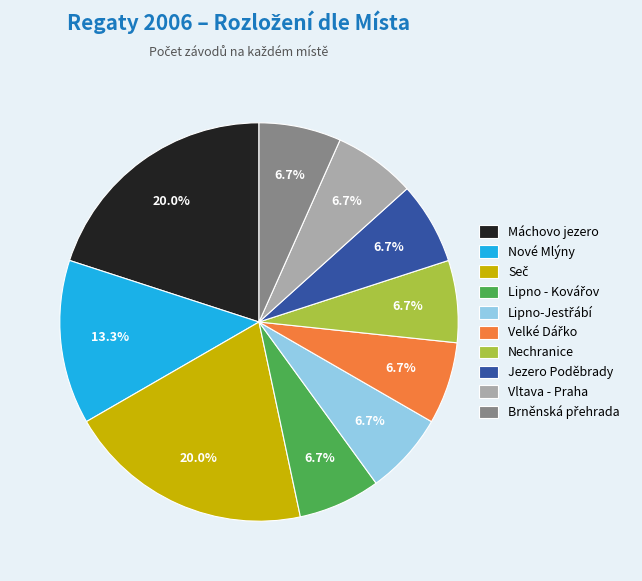

Is there any slice that represents more than half of the pie?

No